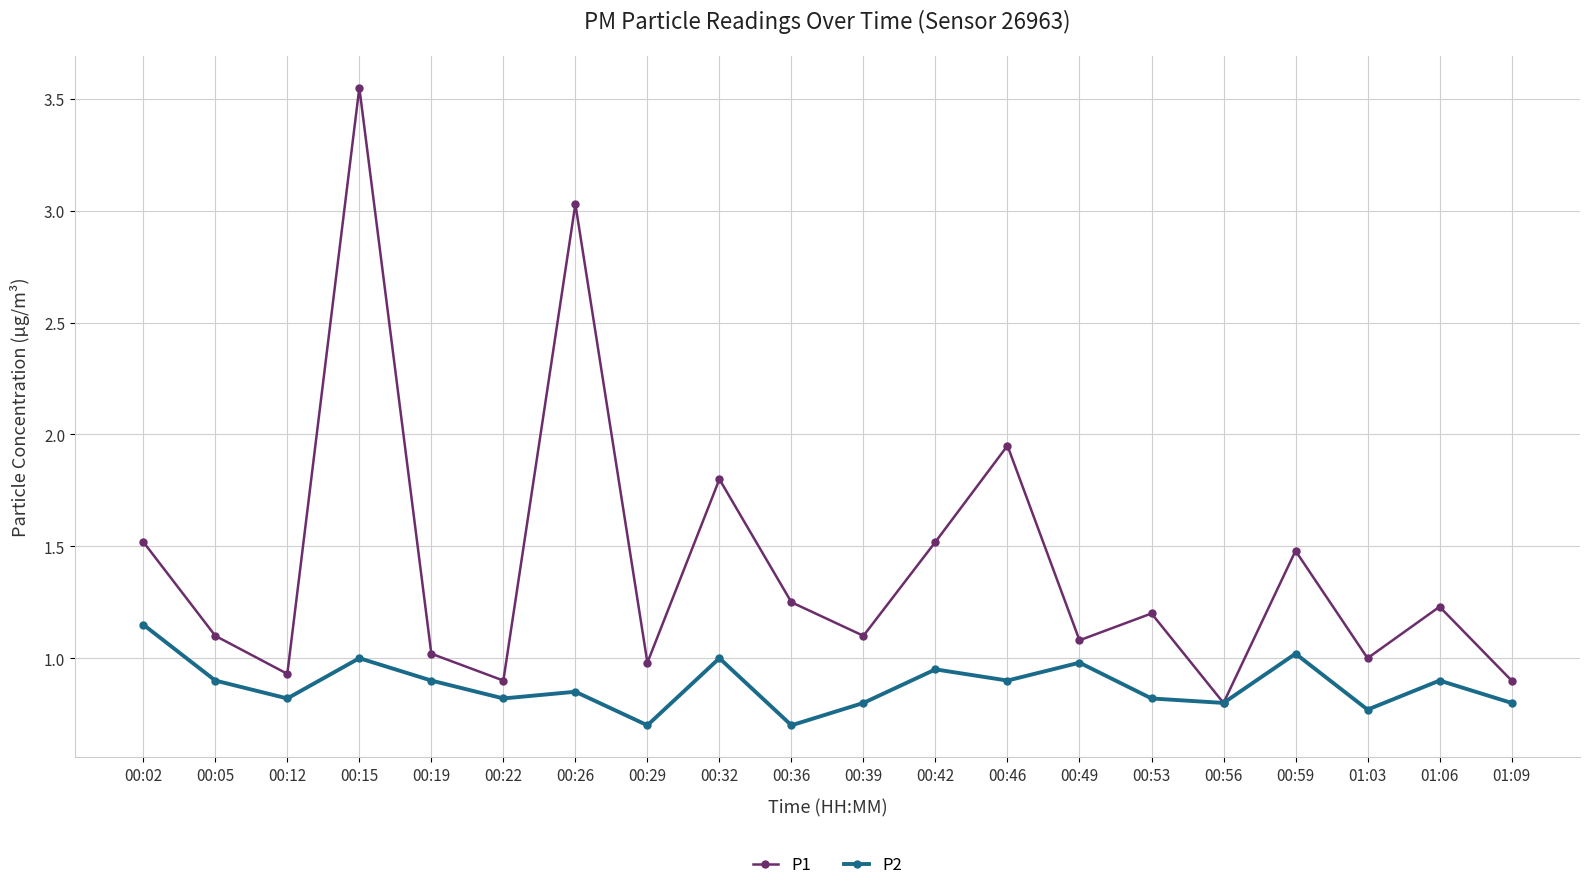

Rank the series by their average value, from highest to lowest.

P1, P2